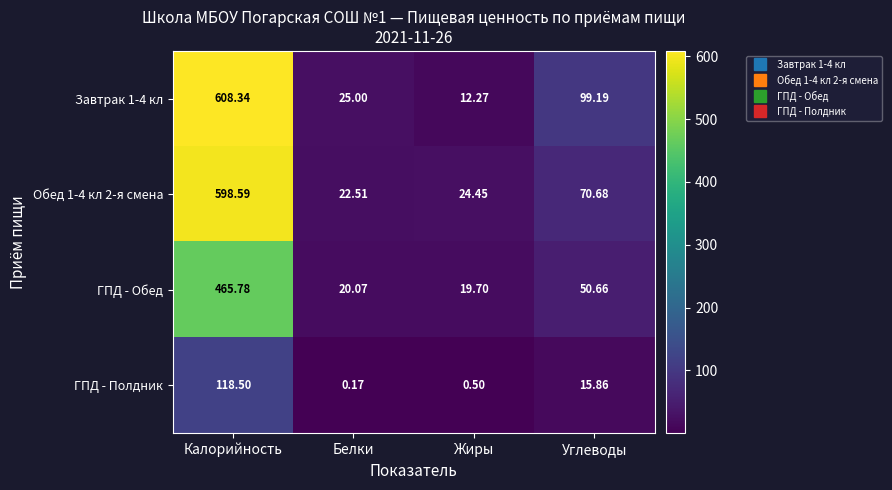

Rank the series at Белки from highest to lowest value.

Завтрак 1-4 кл, Обед 1-4 кл 2-я смена, ГПД - Обед, ГПД - Полдник